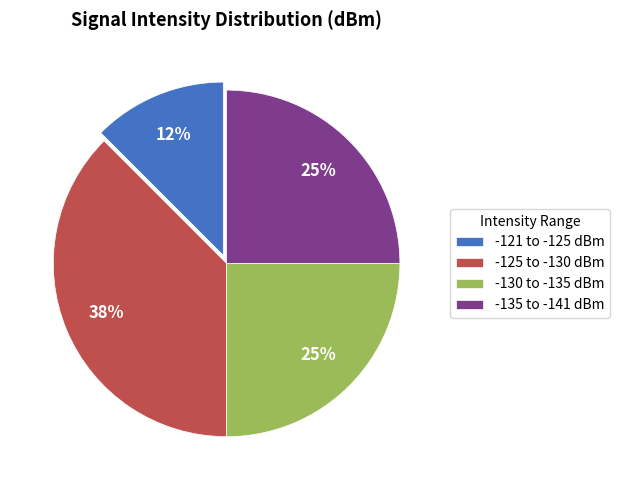

Which has a higher value, -130 to -135 dBm or -125 to -130 dBm?

-125 to -130 dBm